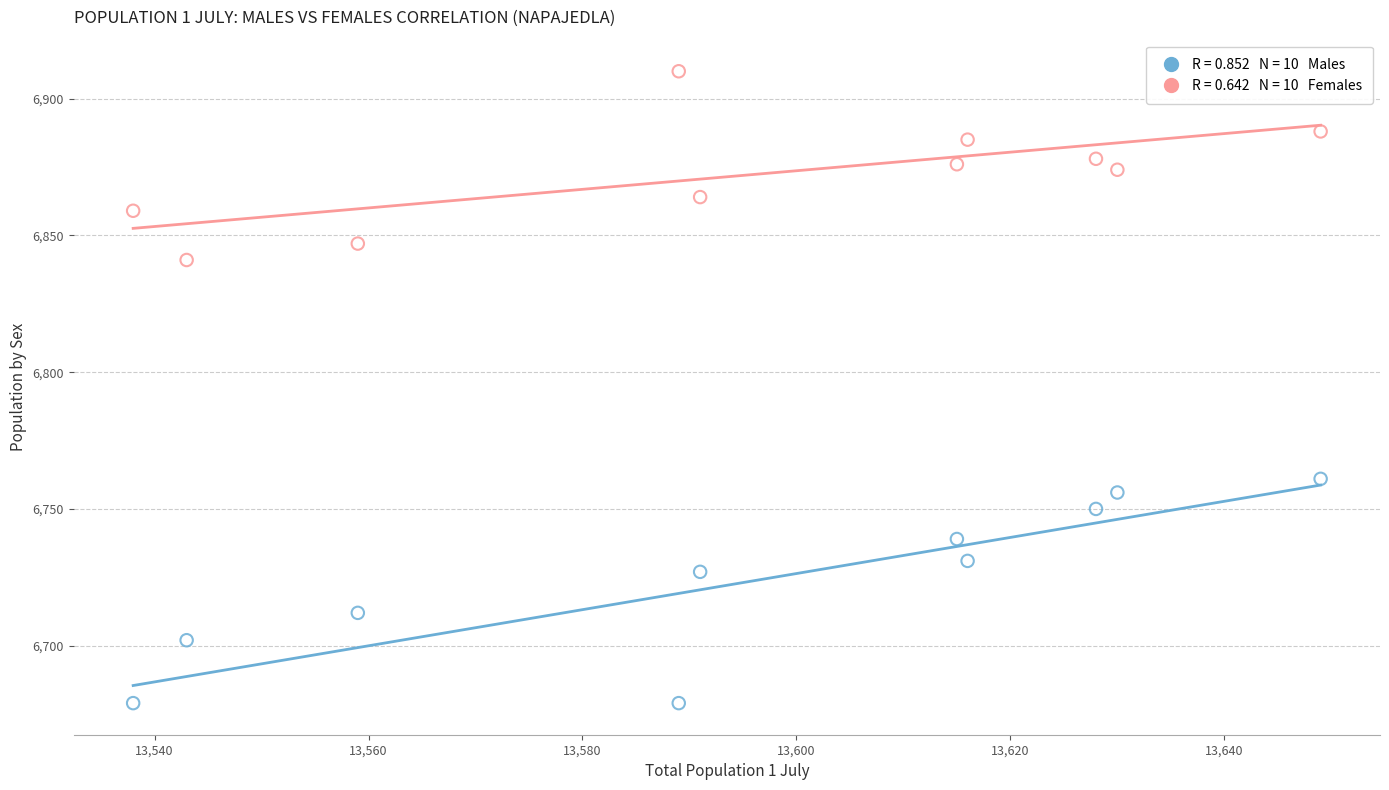

Across all data points, what is the range of X values (max minus min)?

111